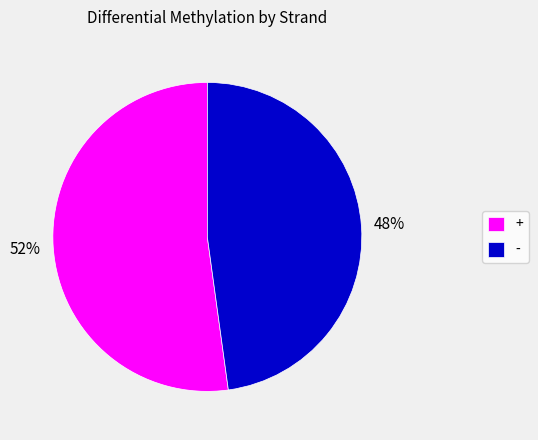

Between - and +, which is larger?

+